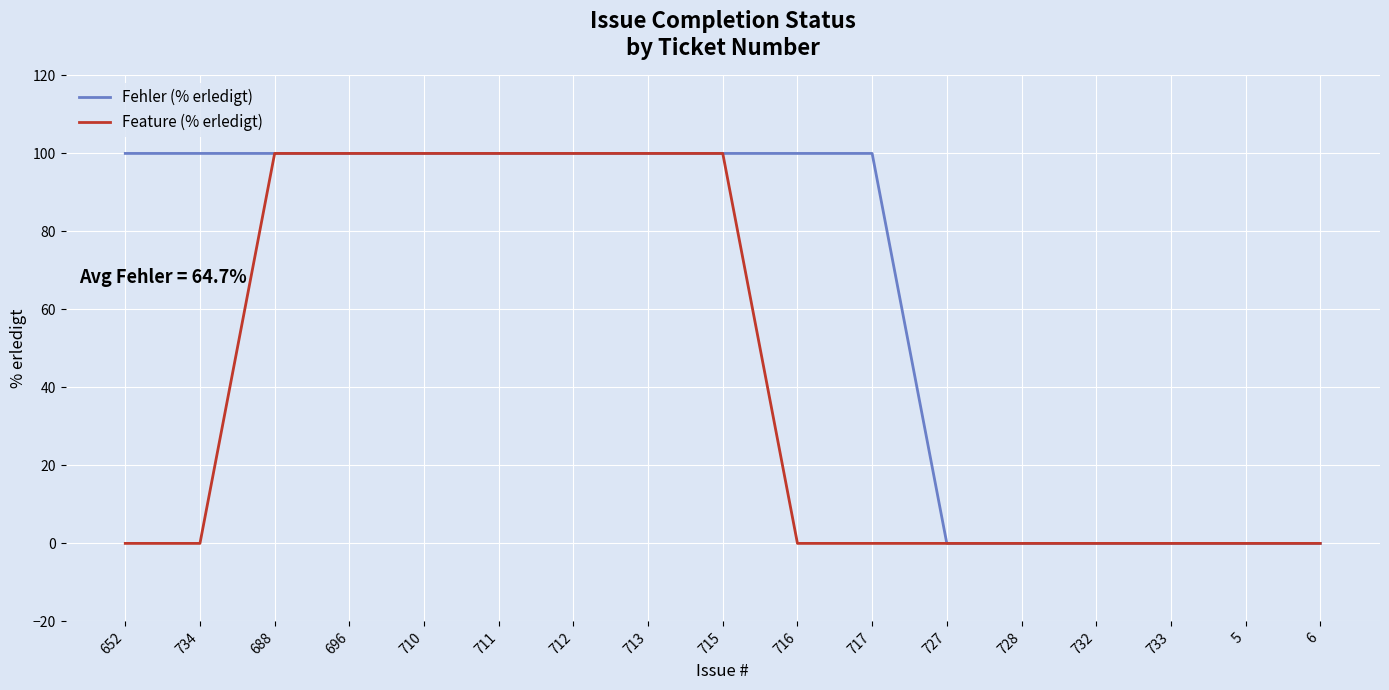

What position from the left is 6?

17